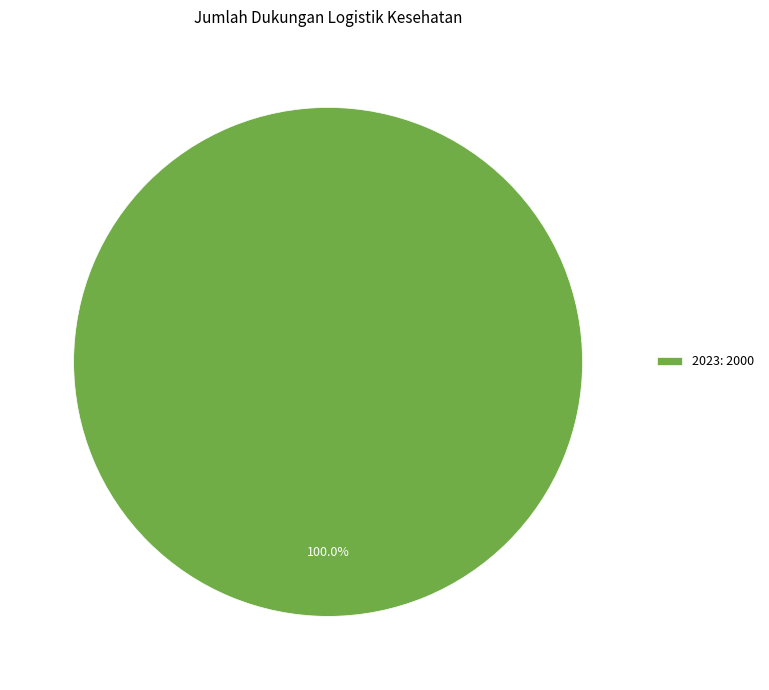

Does 2023: 2000 represent more than half of the total?

Yes